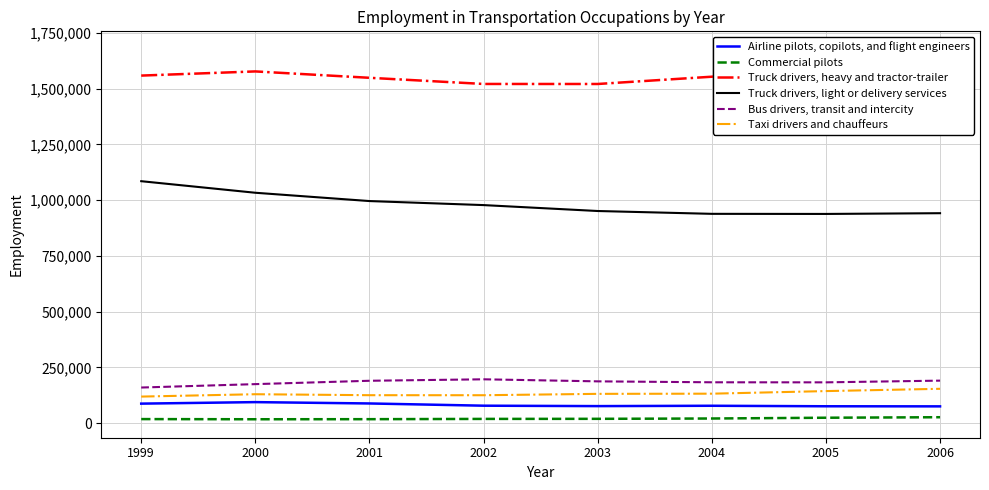

What is the sum of the Truck drivers, heavy and tractor-trailer values at 2002 and 2006?

3194830